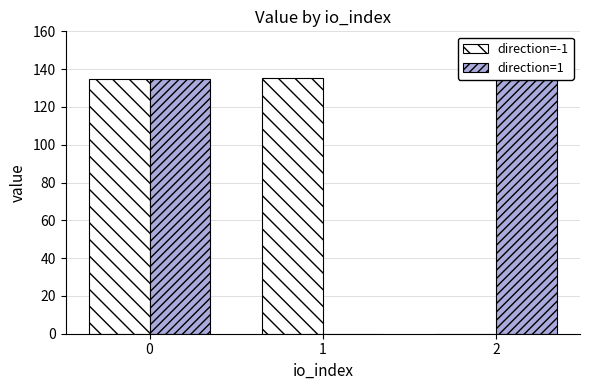

Between 1 and 2, which series saw the biggest shift?

direction=-1